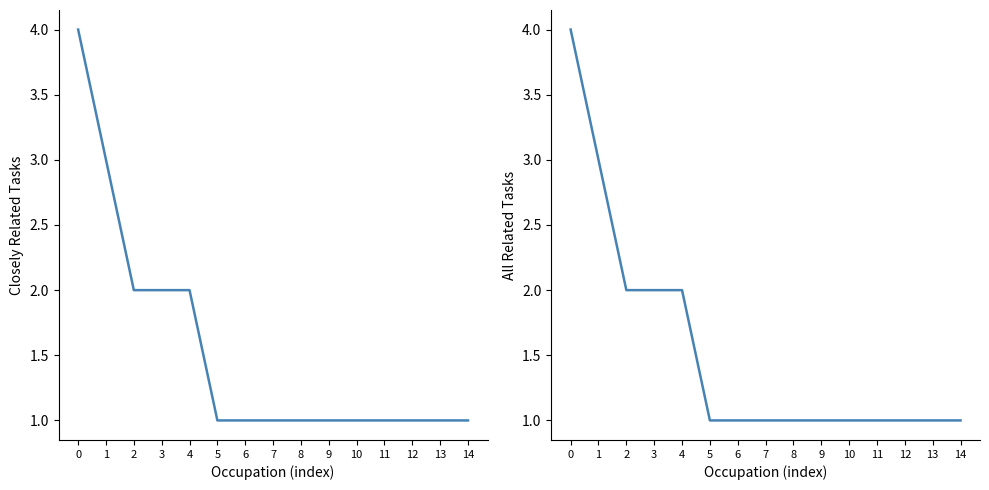

The Closely Related Tasks series shows 0 at 12. True or false?

False